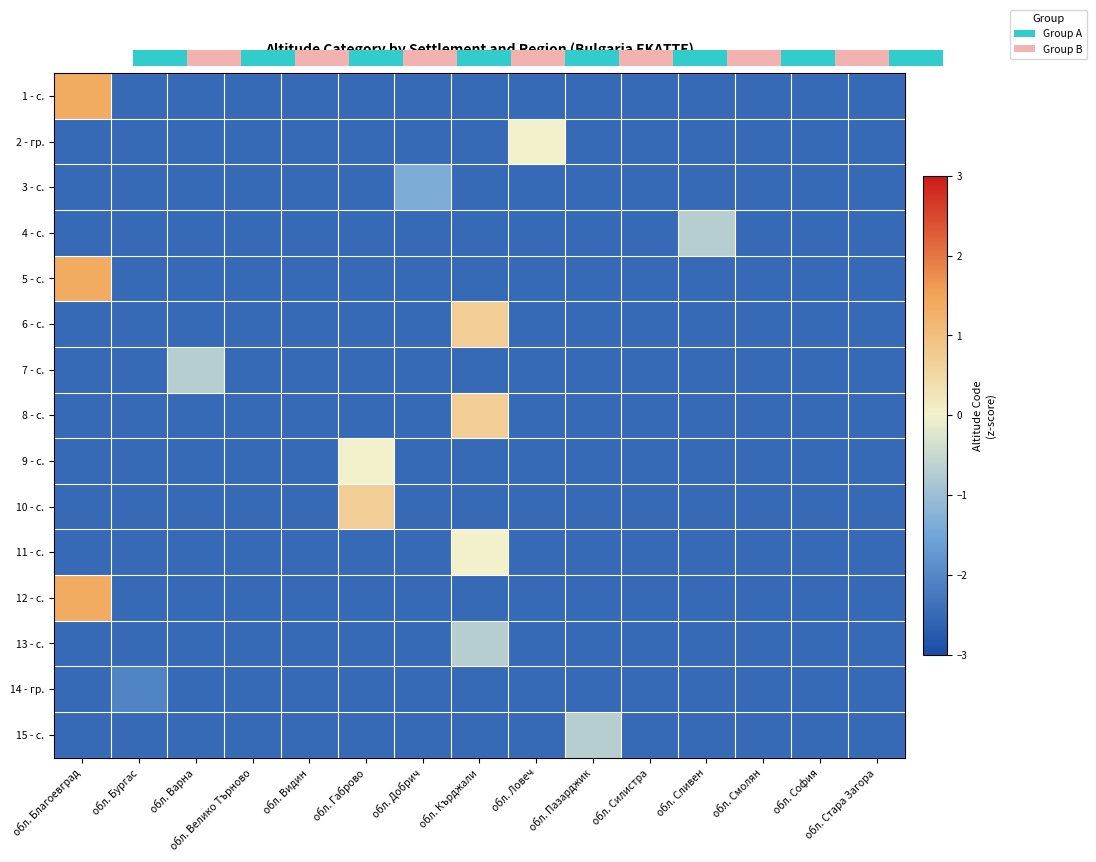

What is the minimum value shown in the chart?

-2.5